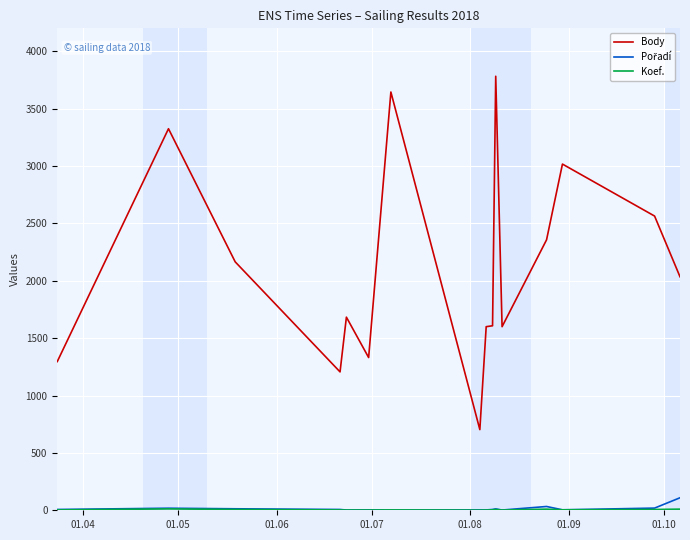

What is the maximum value shown in the chart?

3782